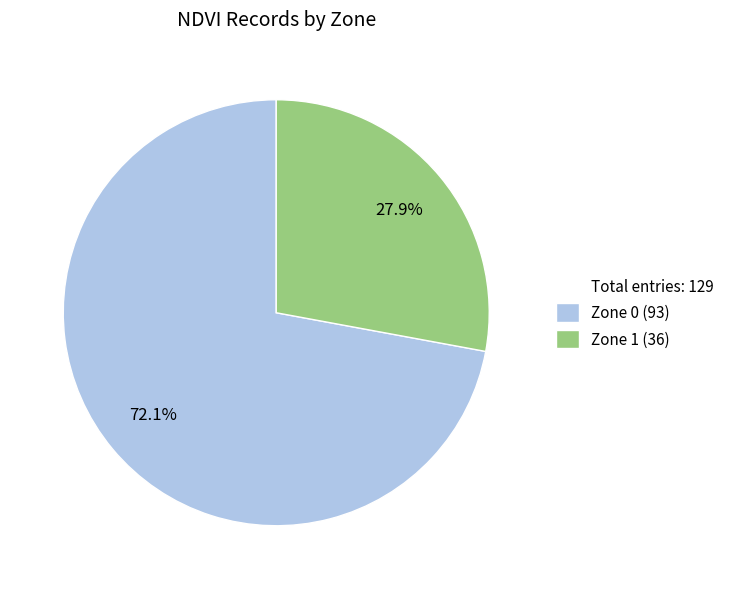

Does any single category account for the majority?

Yes